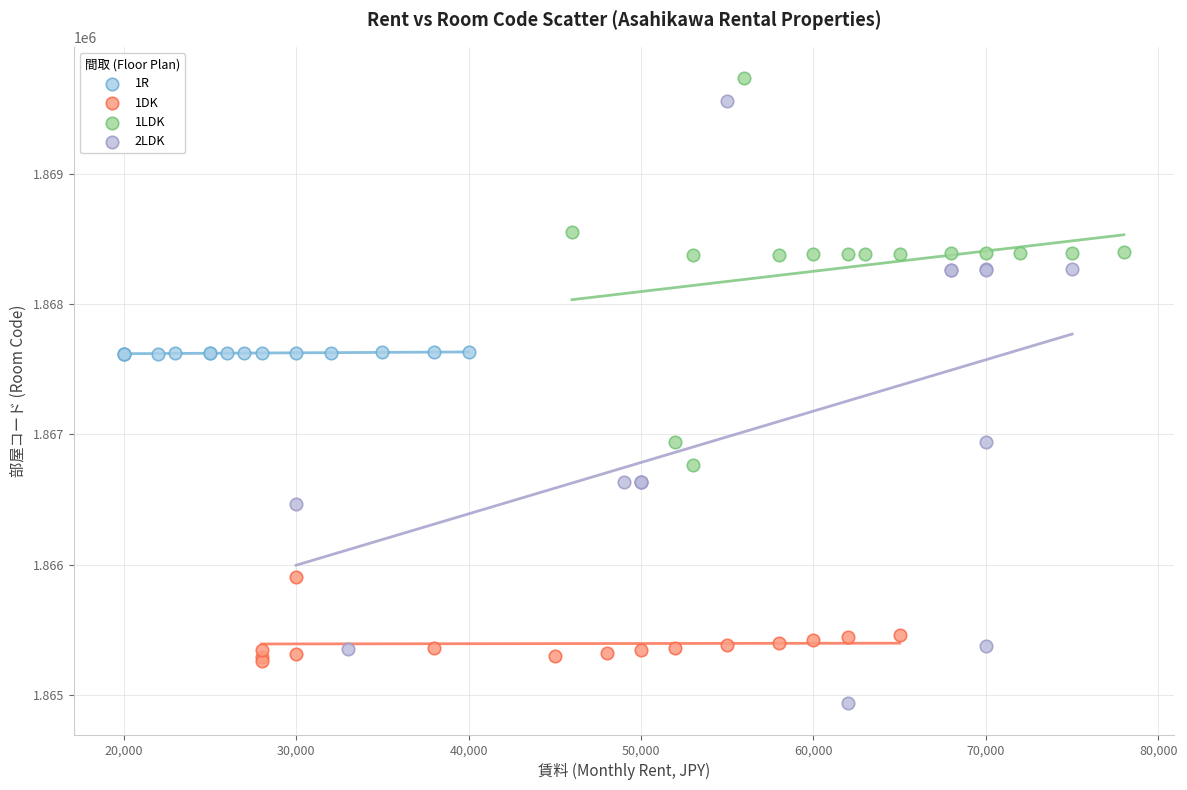

Which series contains the lowest Y value?

2LDK